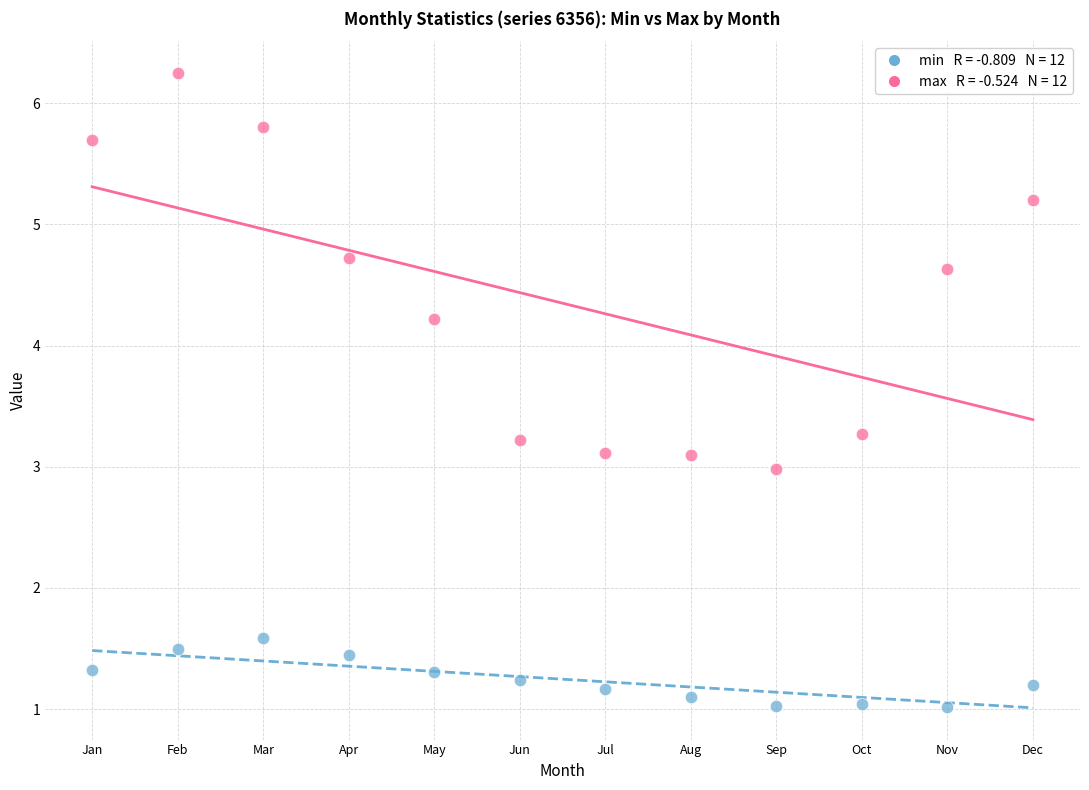

Across all data points, what is the range of Y values (max minus min)?

5.2